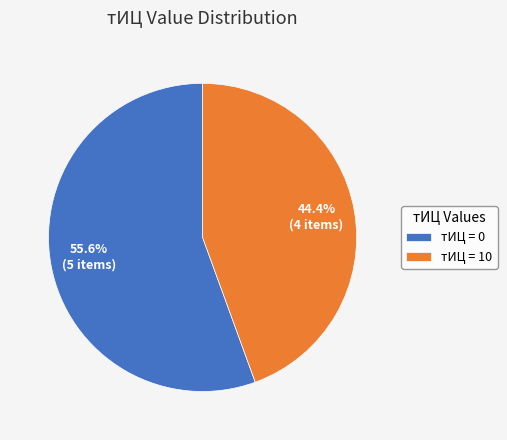

How many slices are in this pie chart?

2